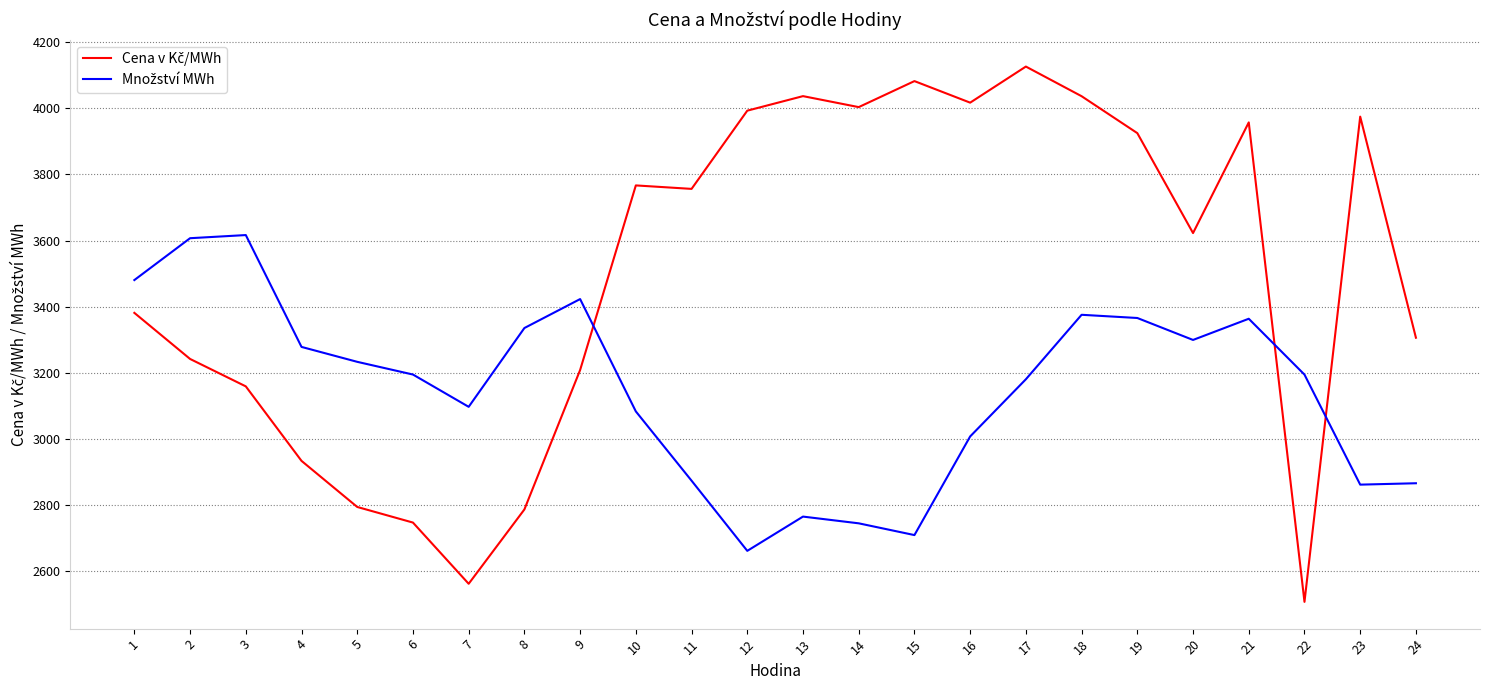

What is the greatest value displayed?

4126.9